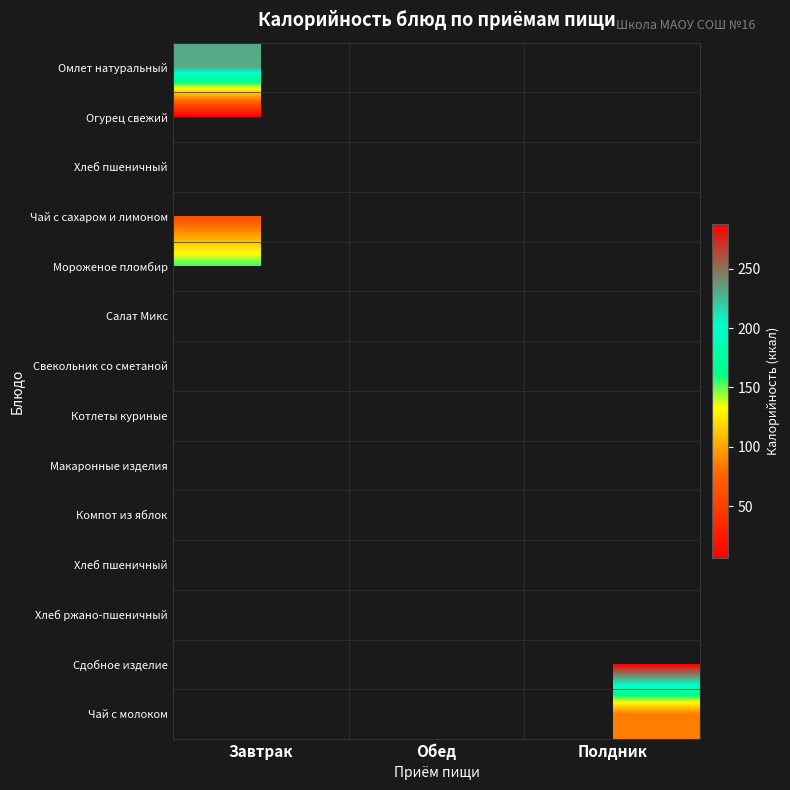

How many series are shown in this chart?

14